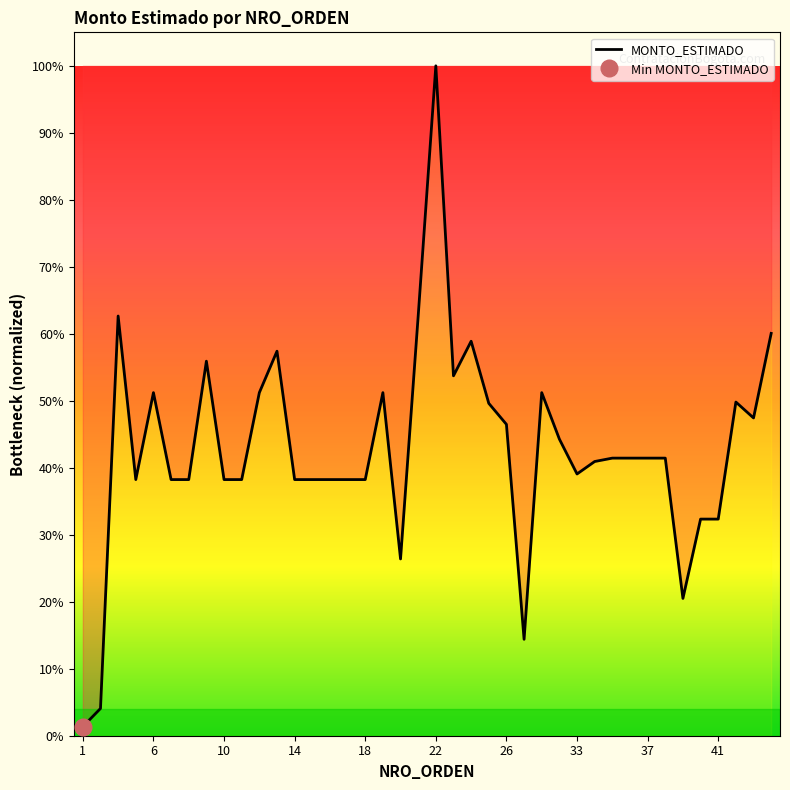

List the labels in order of value, smallest first.

1, 2, 30, 39, 20, 40, 41, 5, 7, 8, 10, 11, 14, 15, 16, 17, 18, 33, 34, 35, 36, 37, 38, 32, 26, 43, 25, 42, 6, 12, 19, 31, 23, 9, 13, 24, 44, 4, 21, 22